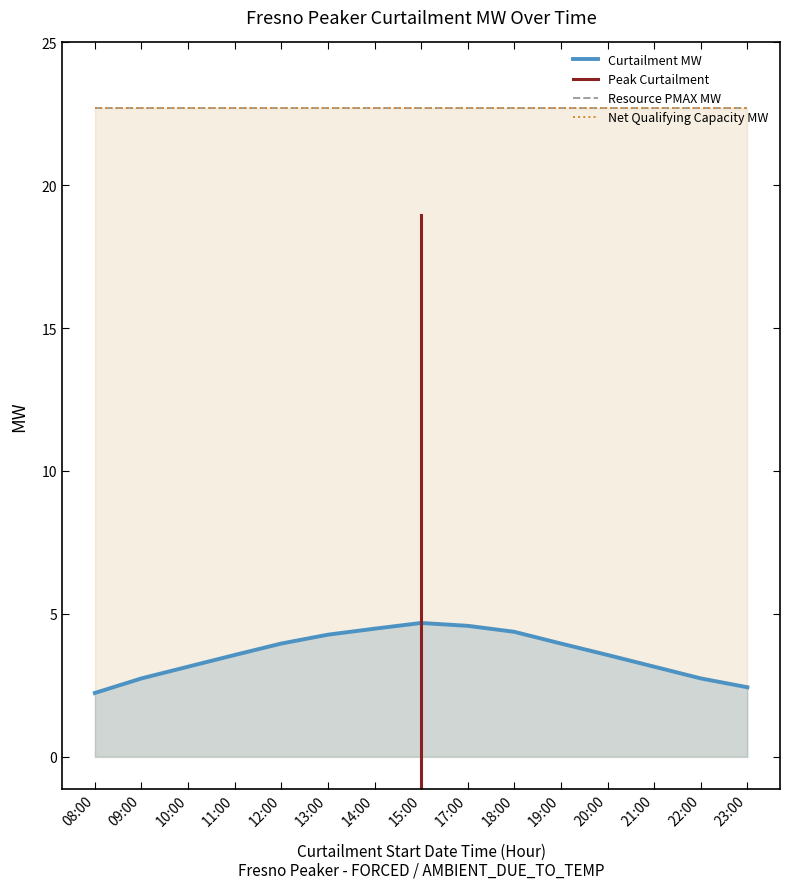

What is the approximate value of Net Qualifying Capacity MW at 20:00?

22.7